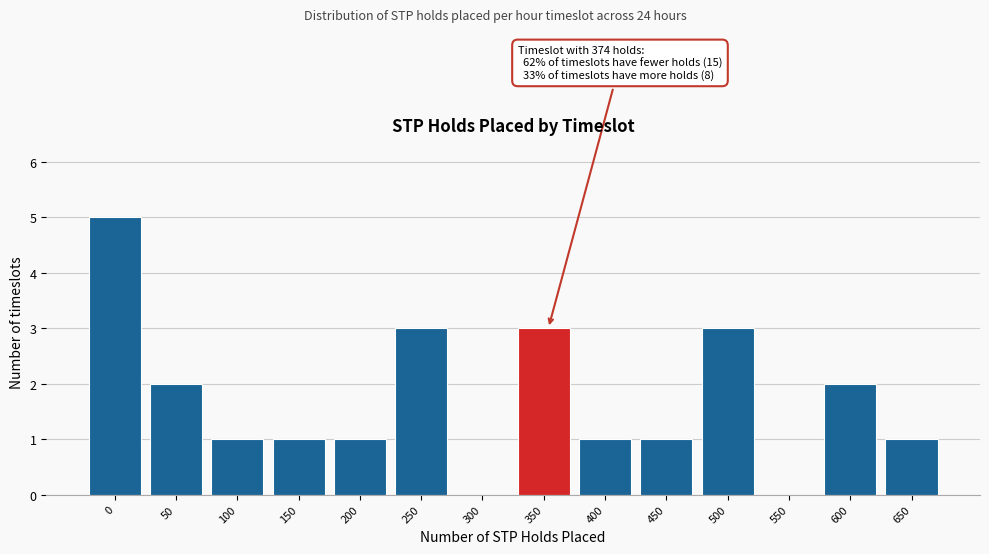

Reading left to right, list all the values displayed in this chart.

0=5	50=2	100=1	150=1	200=1	250=3	300=0	350=3	400=1	450=1	500=3	550=0	600=2	650=1